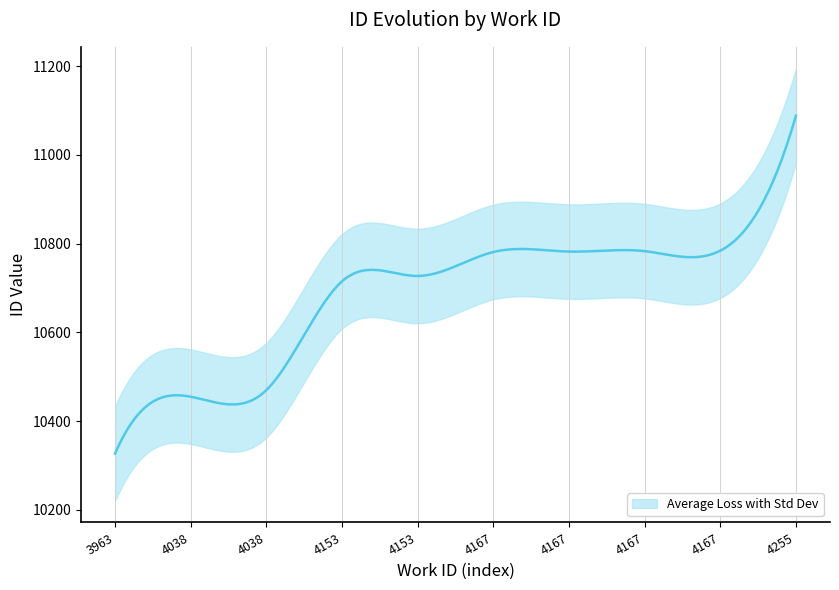

Rank the categories by value from lowest to highest.

3963, 4038, 4038, 4153, 4153, 4167, 4167, 4167, 4167, 4255